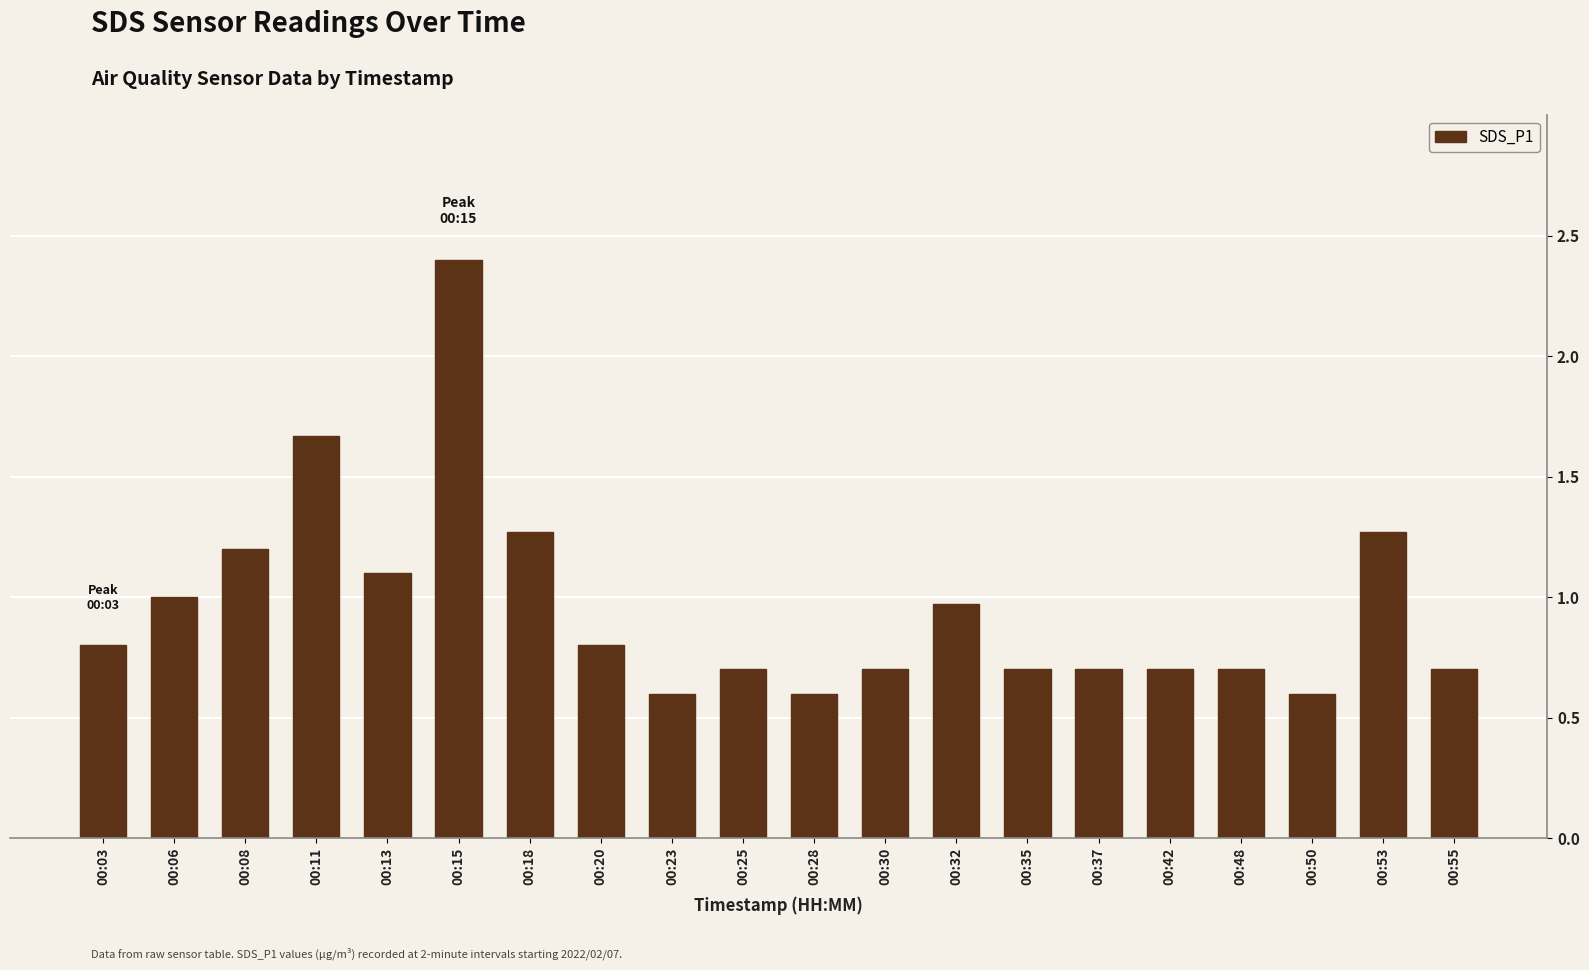

Between 00:50 and 00:55, which is larger?

00:55